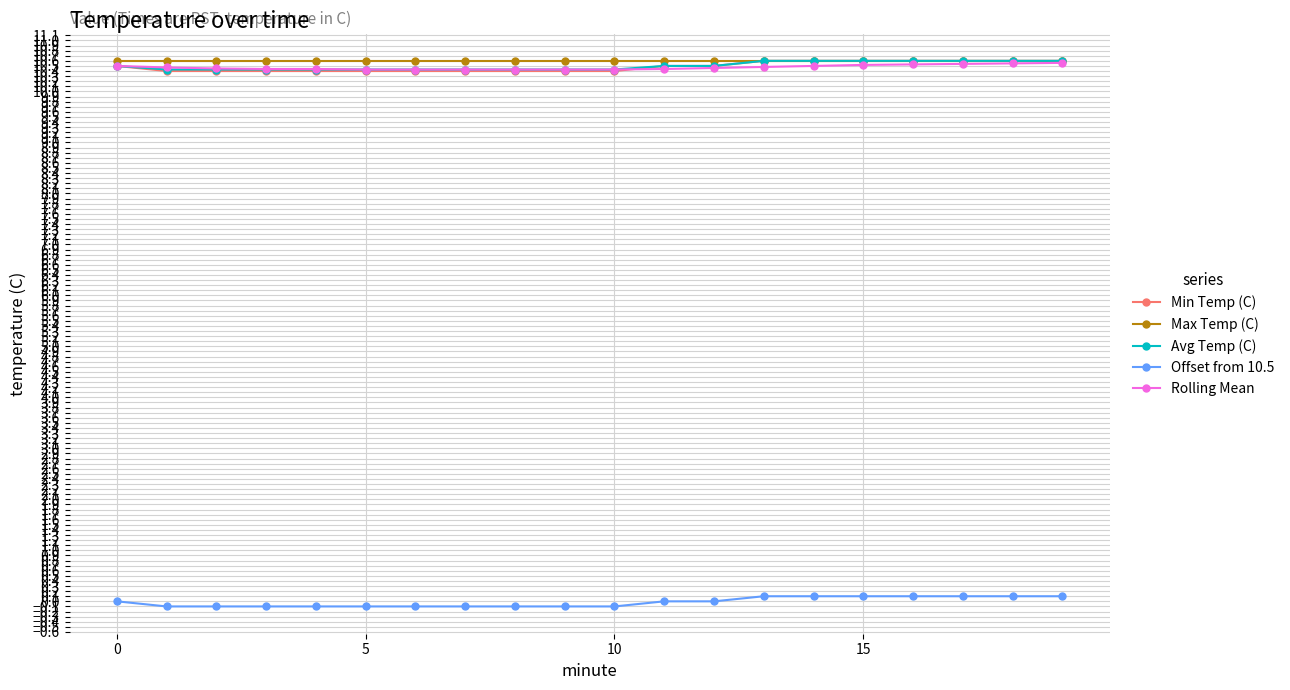

What is the smallest value displayed?

-0.1